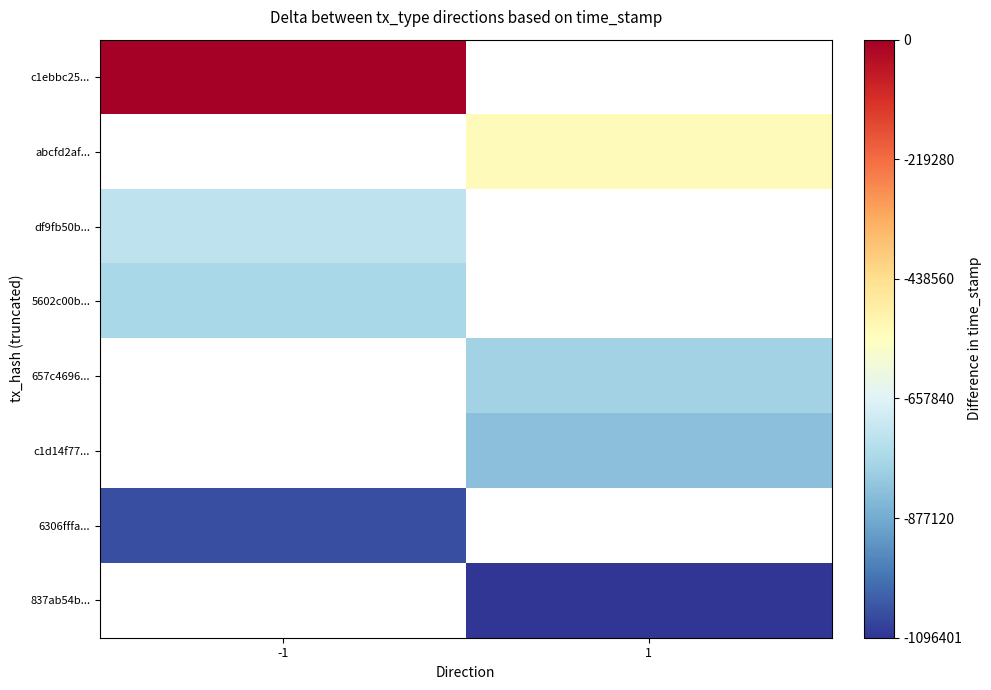

At which category does the chart reach its peak across all series?

-1